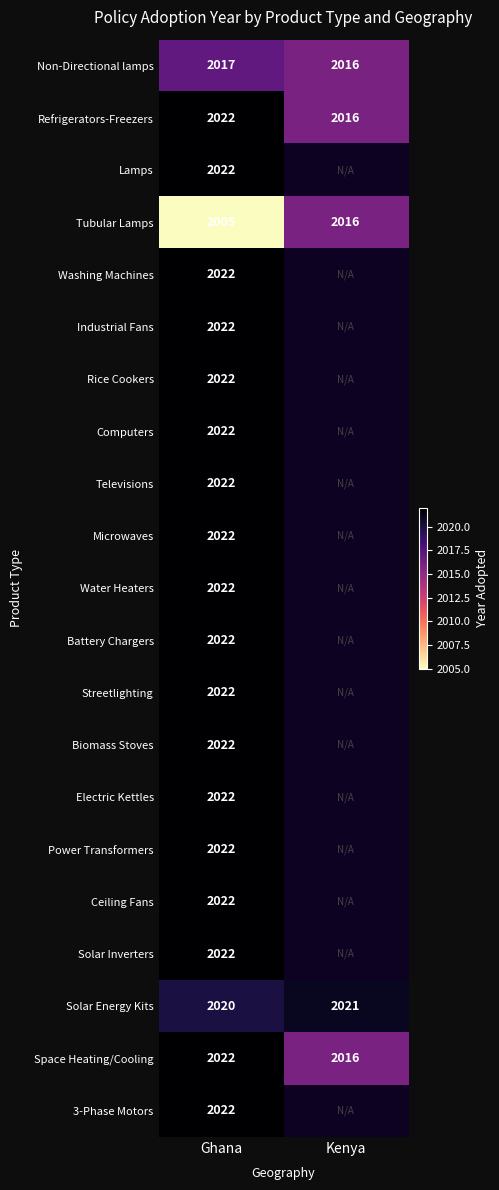

What is the difference between the highest and lowest values at Ghana?

17